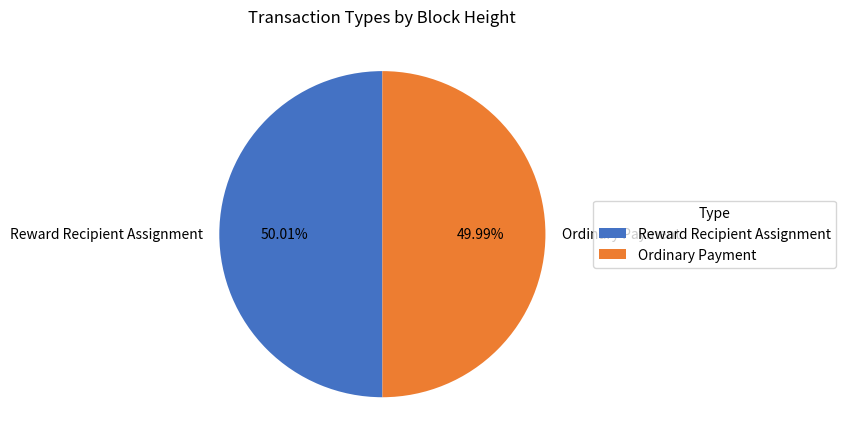

What is the ratio of the value at Ordinary Payment to the value at Reward Recipient Assignment?

1.0